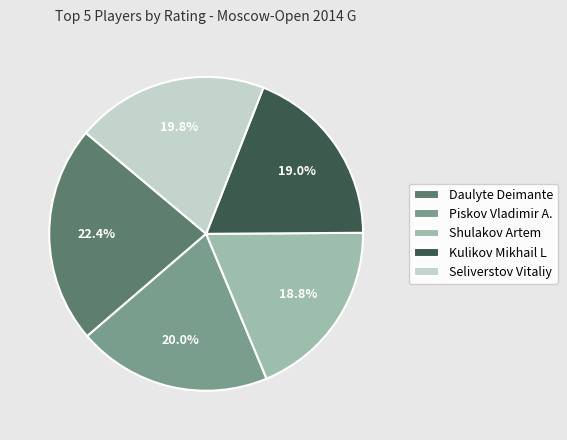

Which slice is the largest?

Daulyte Deimante